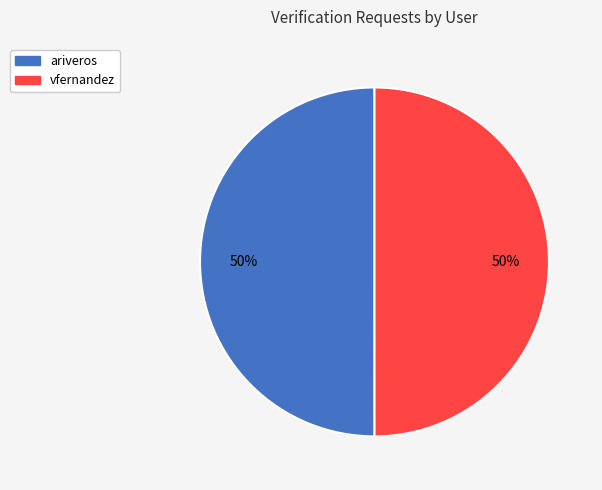

How many slices are in this pie chart?

2